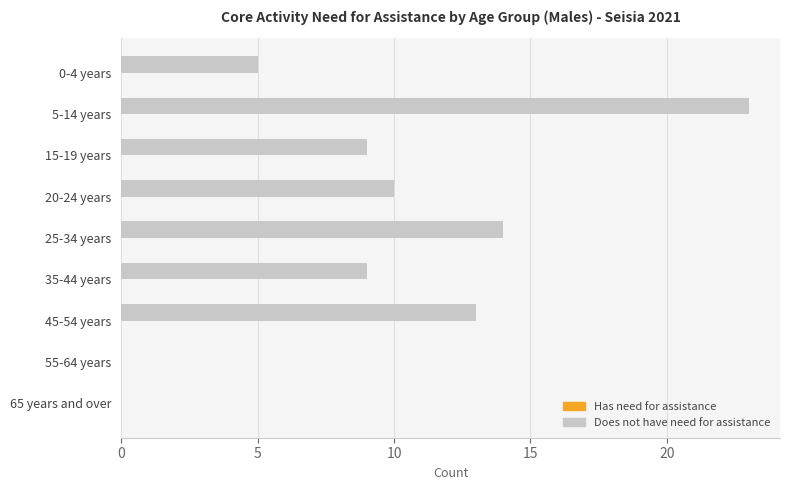

The value at 55-64 years is 15. True or false?

False